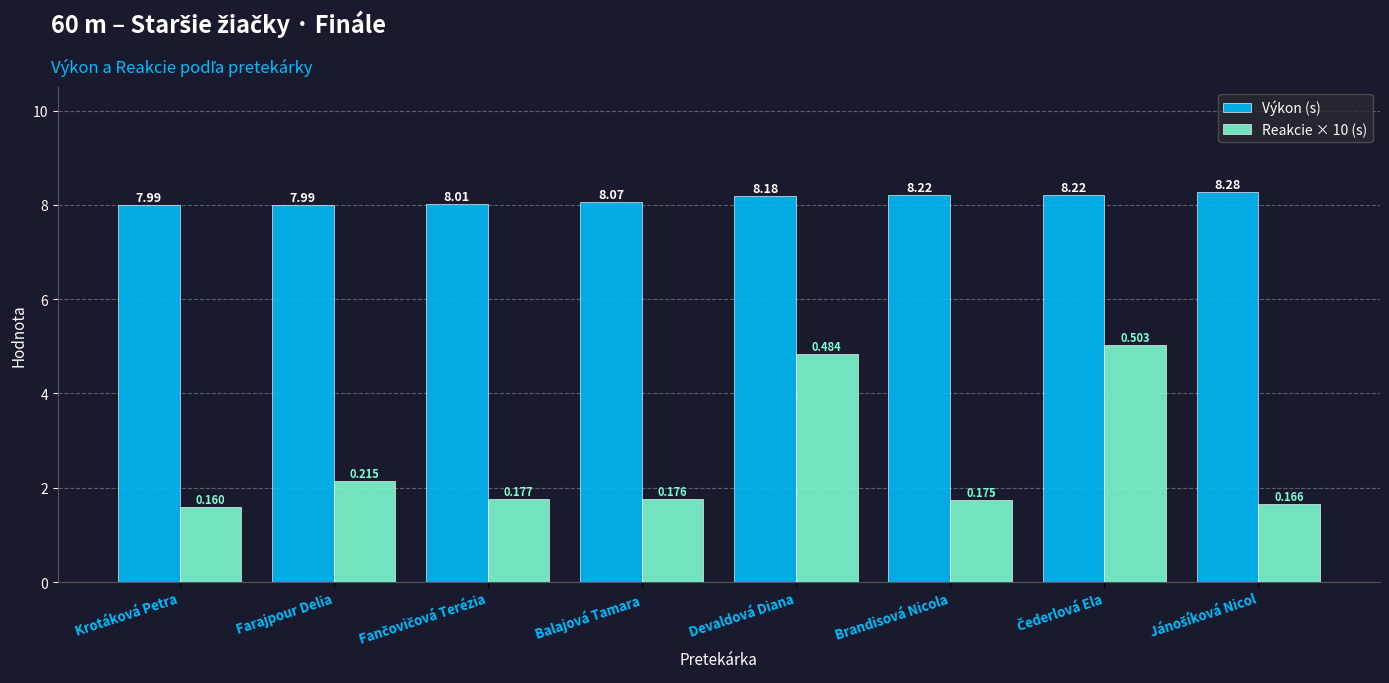

What is the sum of all Reakcie × 10 (s) values?

20.6